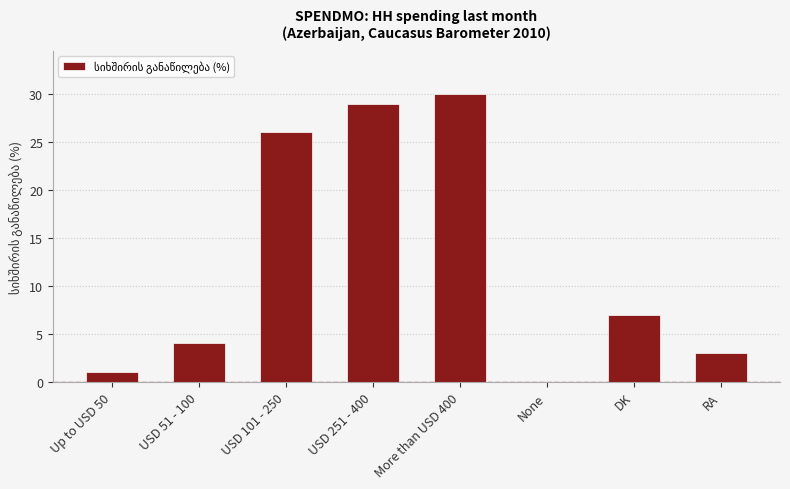

What is the greatest value displayed?

30